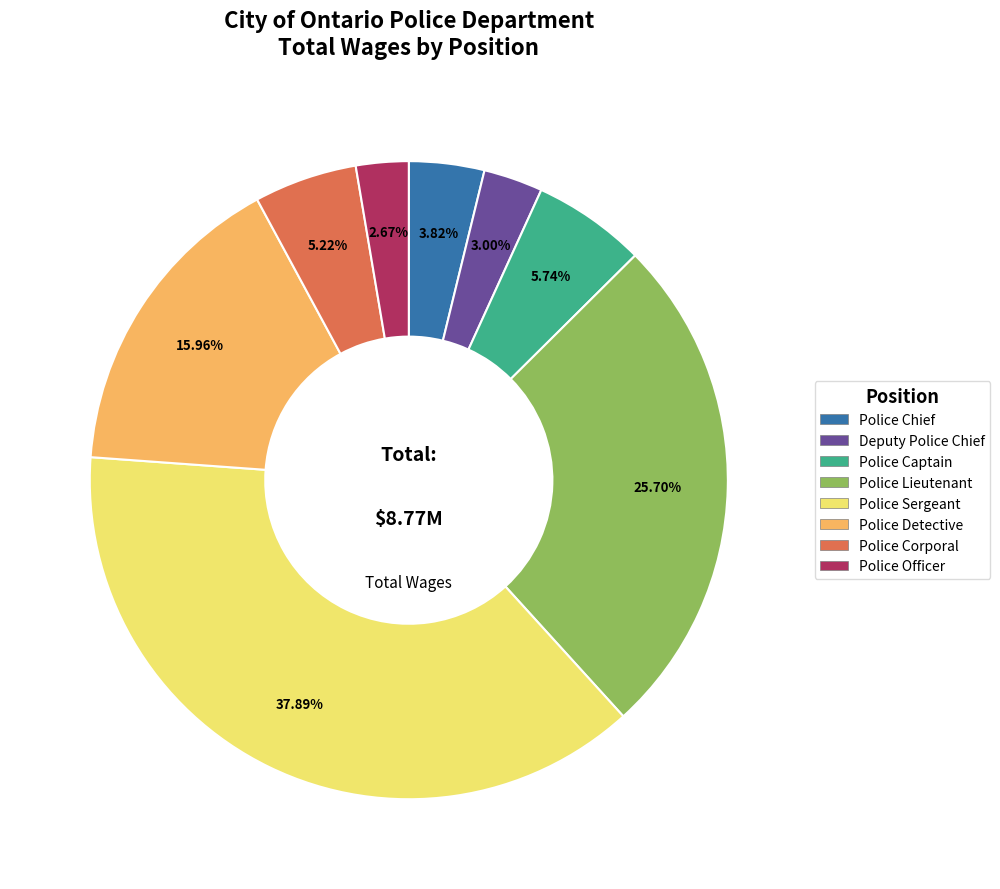

Does Police Captain account for over 50% of the chart?

No